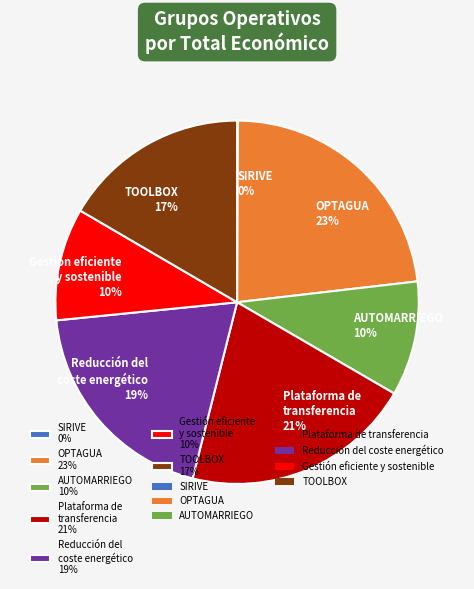

The TOOLBOX slice represents 24% of the pie. True or false?

False